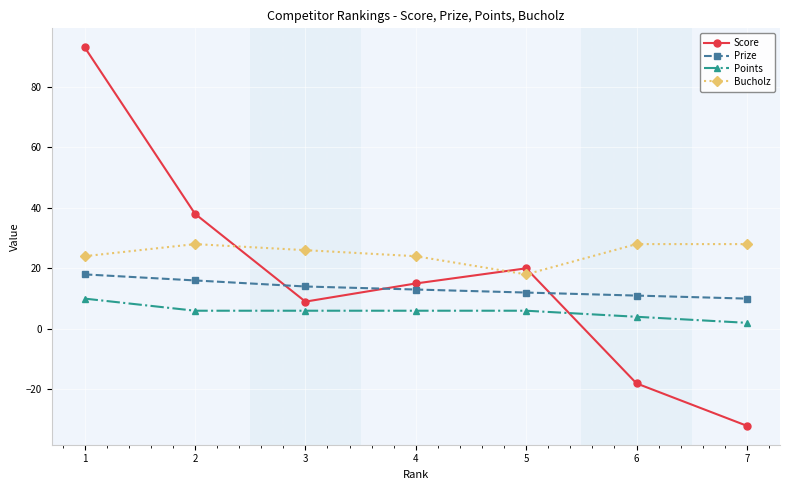

Reading right to left, transcribe all the data shown in this chart.

Score: 7=-32	6=-18	5=20	4=15	3=9	2=38	1=93
Prize: 7=10	6=11	5=12	4=13	3=14	2=16	1=18
Points: 7=2	6=4	5=6	4=6	3=6	2=6	1=10
Bucholz: 7=28	6=28	5=18	4=24	3=26	2=28	1=24